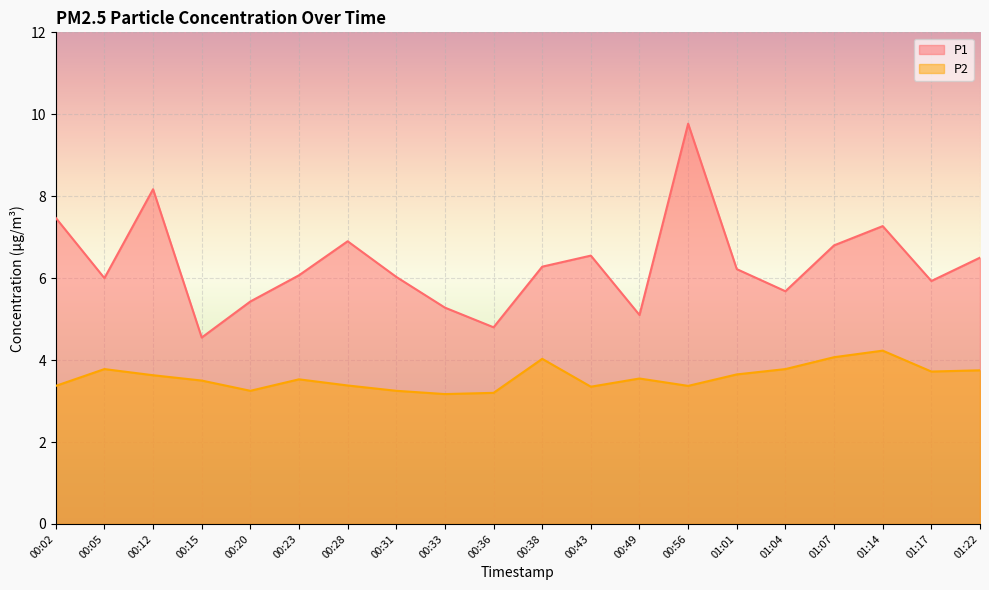

At which category is the sum across all series the highest?

00:56